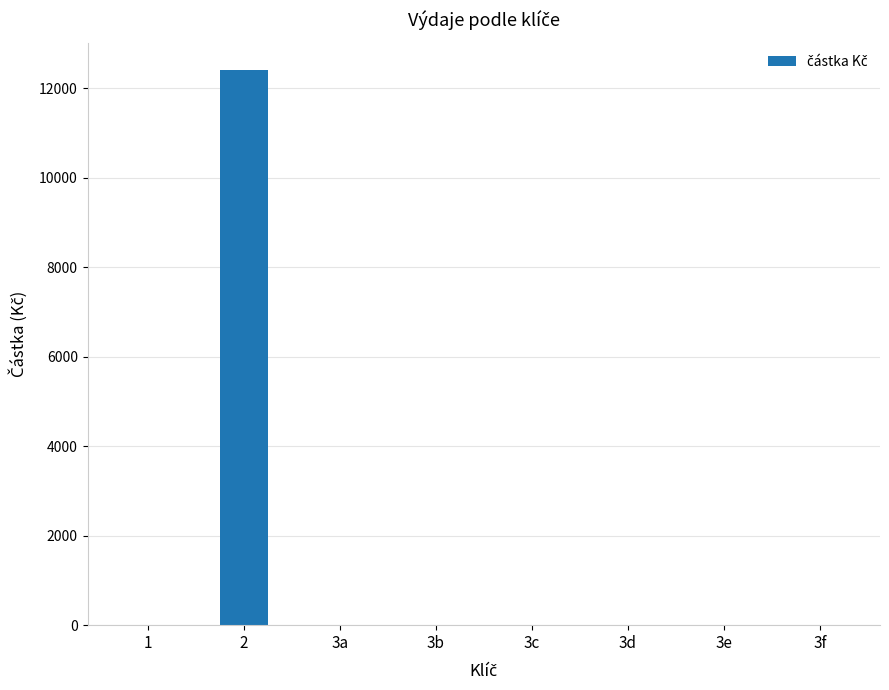

How many distinct data groups are displayed?

1